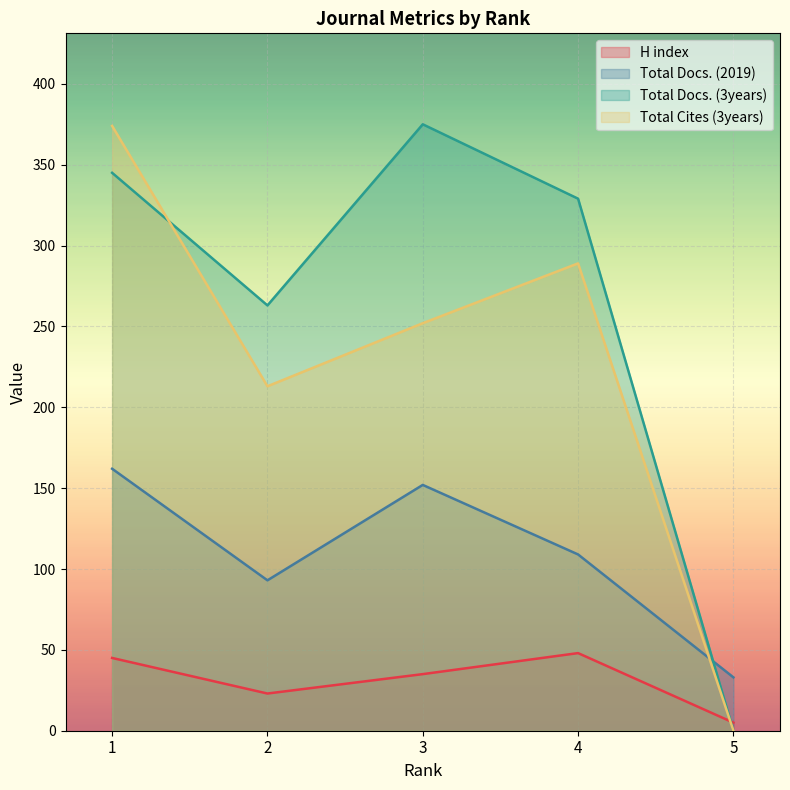

At which label is Total Cites (3years) closest to 187?

2